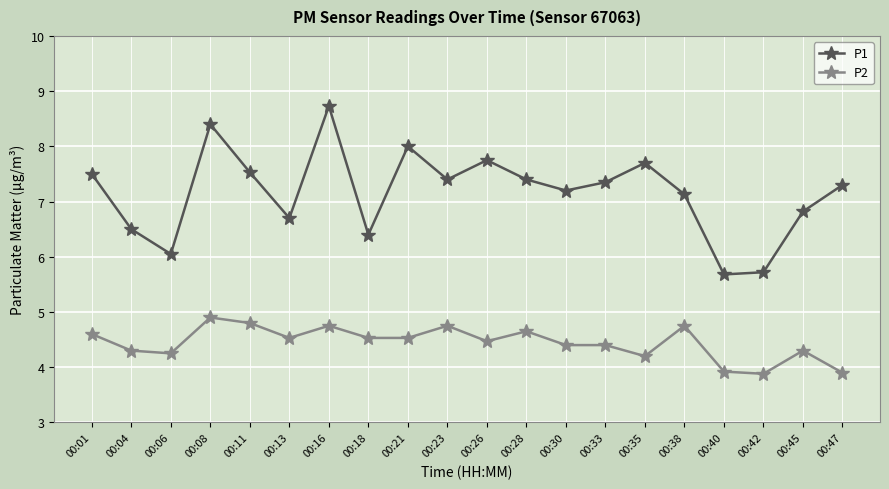

What is the value of the P2 point at the 17th from the left?

3.9